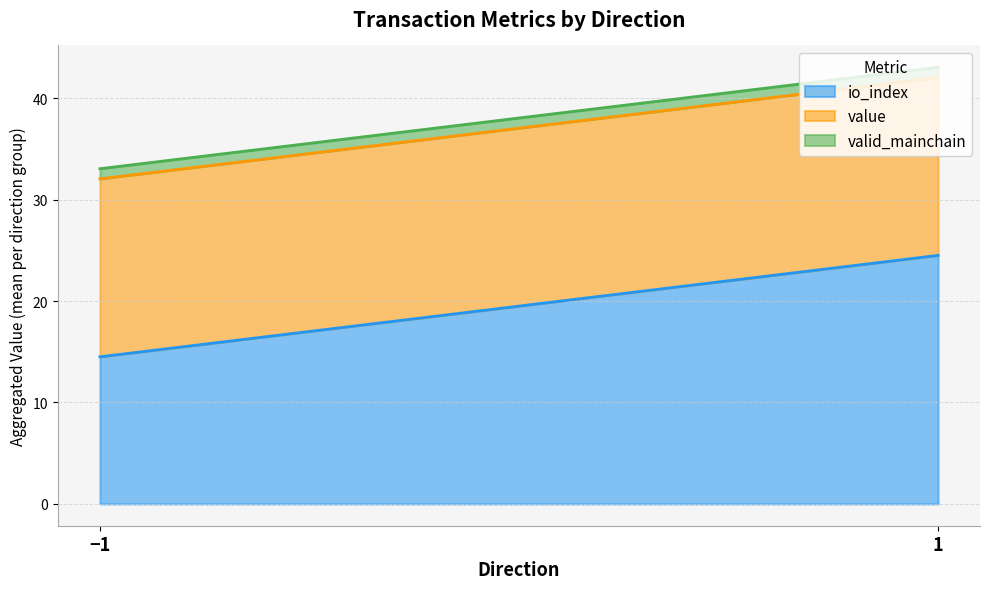

What is the total value across all series at −1?

33.0